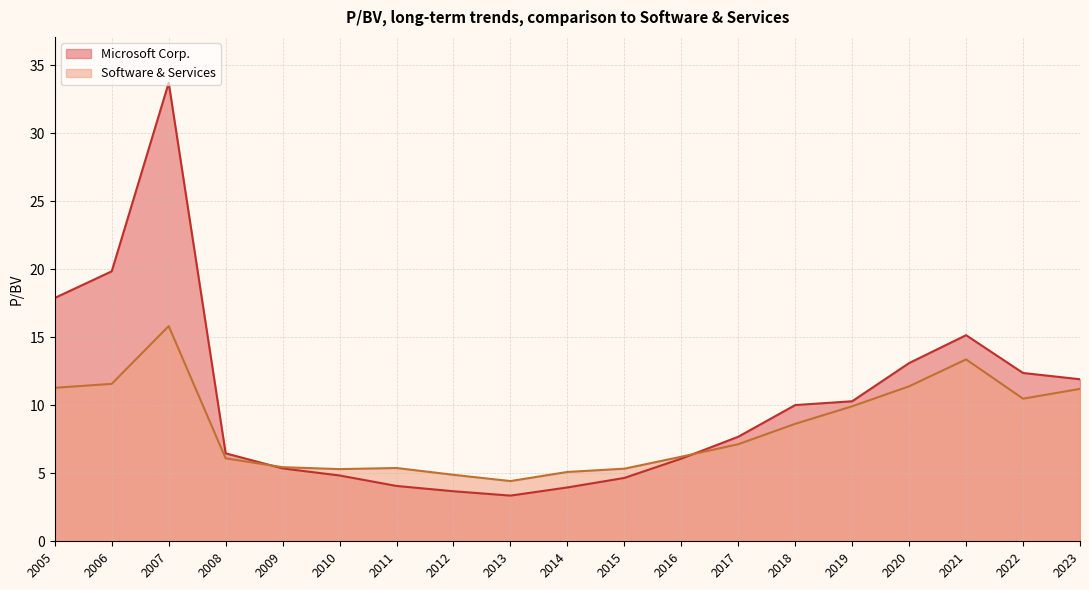

True or false: Software & Services has more than 1 interior local peaks.

True